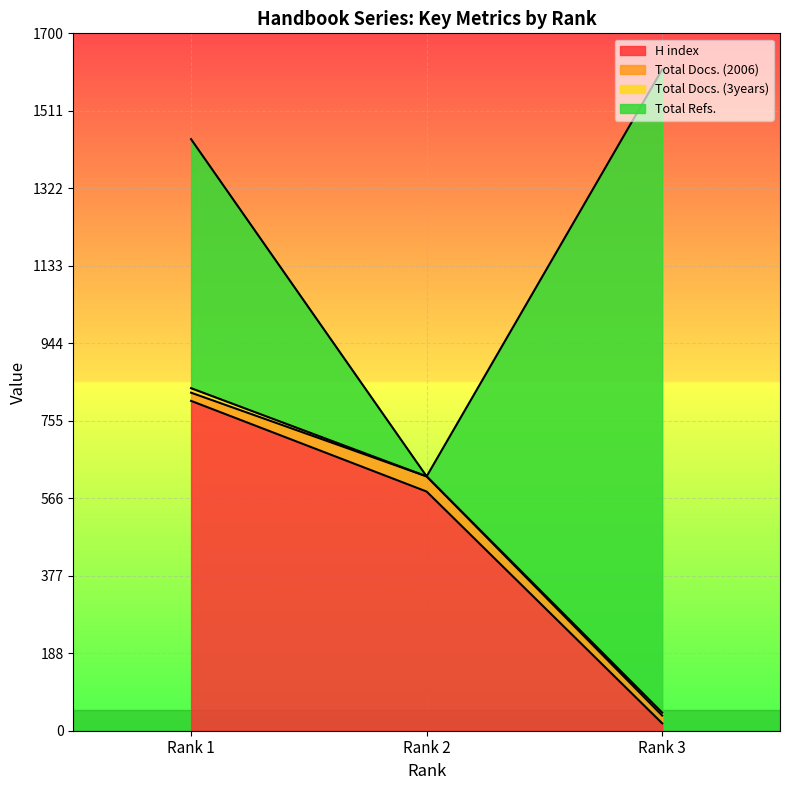

At which label does H index reach its minimum?

Rank 3